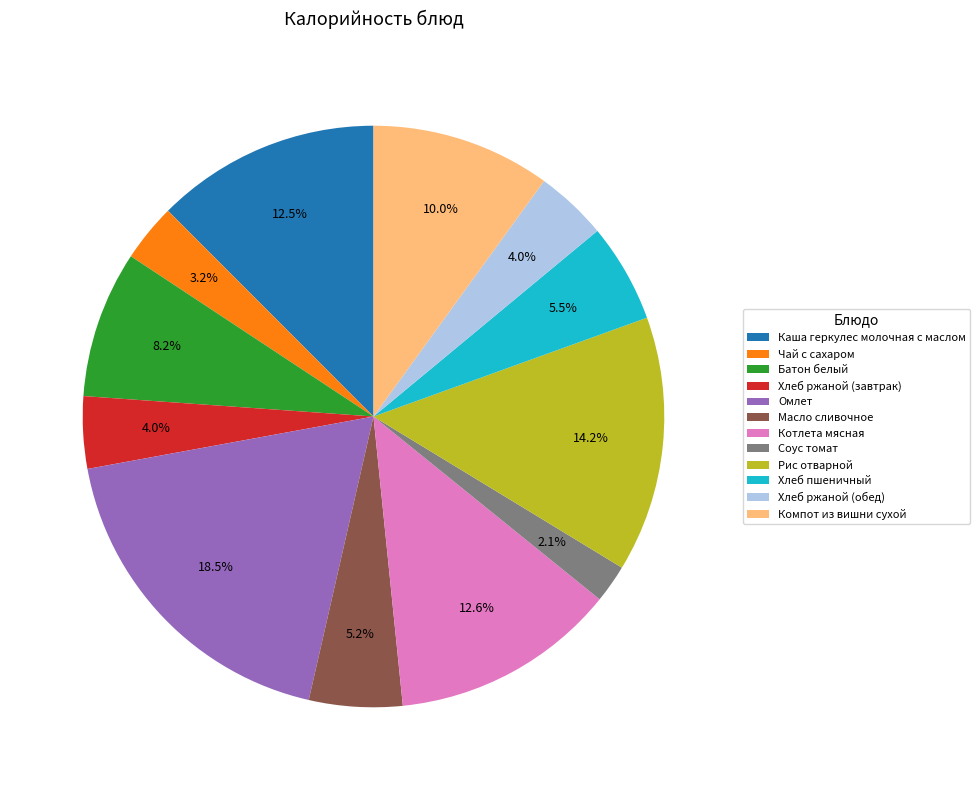

How much of the chart is everything except Каша геркулес молочная с маслом?

87.5%